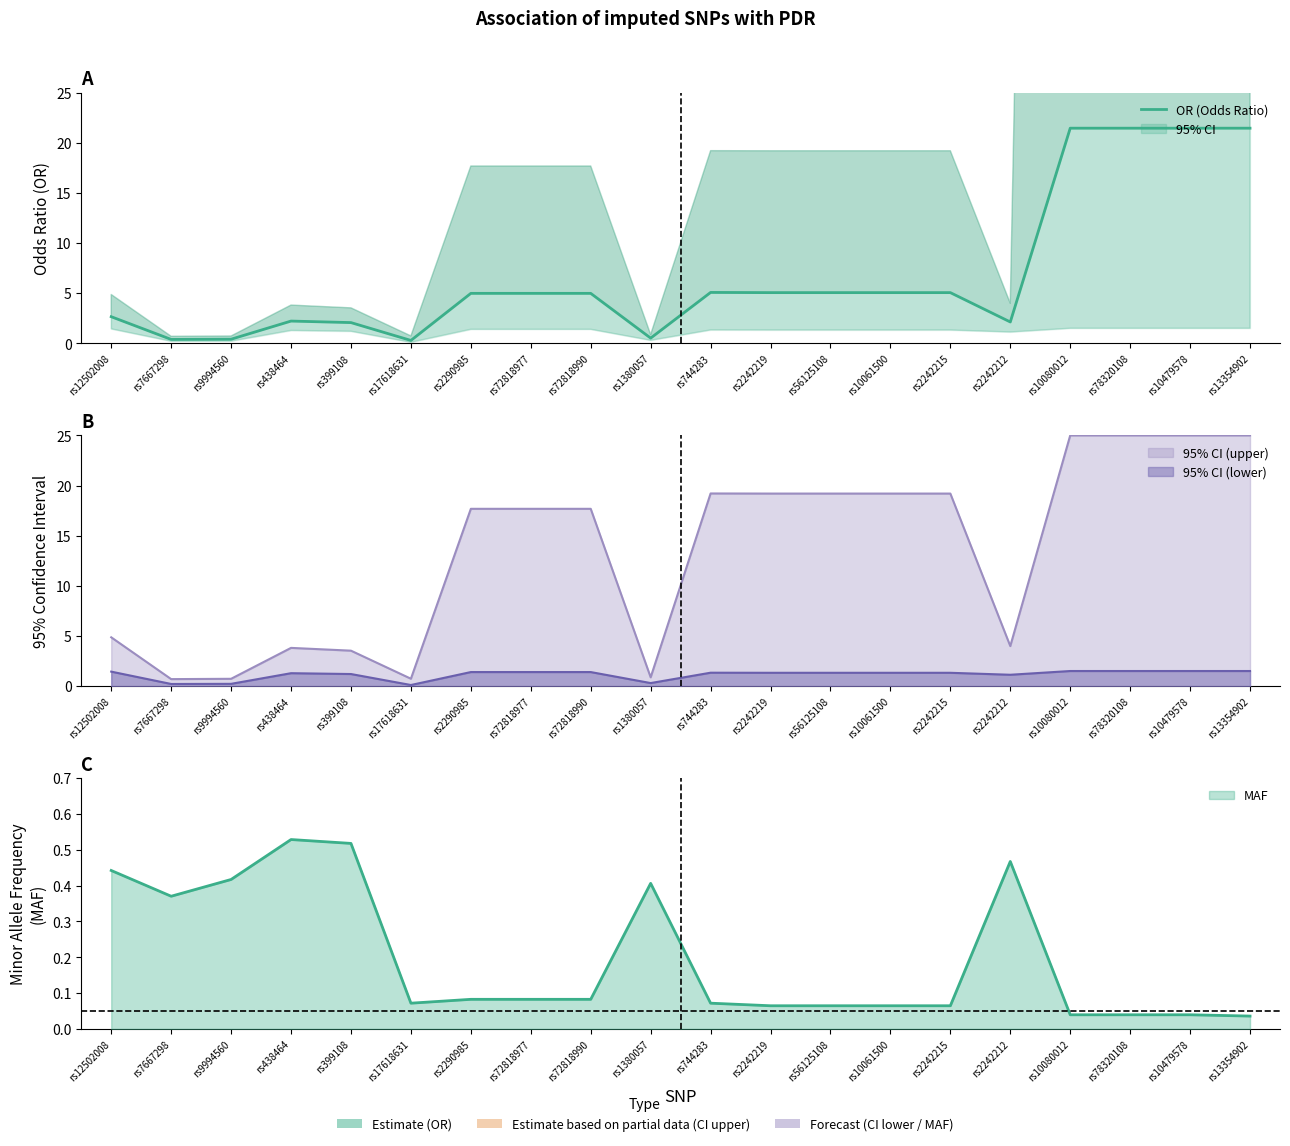

Reading right to left, what are all the values shown in this chart?

rs13354902=21.4	rs10479578=21.4	rs78320108=21.4	rs10080012=21.4	rs2242212=2.1	rs2242215=5.1	rs10061500=5.1	rs56125108=5.1	rs2242219=5.1	rs744283=5.1	rs1380057=0.5	rs72818990=5.0	rs72818977=5.0	rs2290985=5.0	rs17618631=0.3	rs399108=2.1	rs438464=2.2	rs9994560=0.4	rs7667298=0.4	rs12502008=2.7